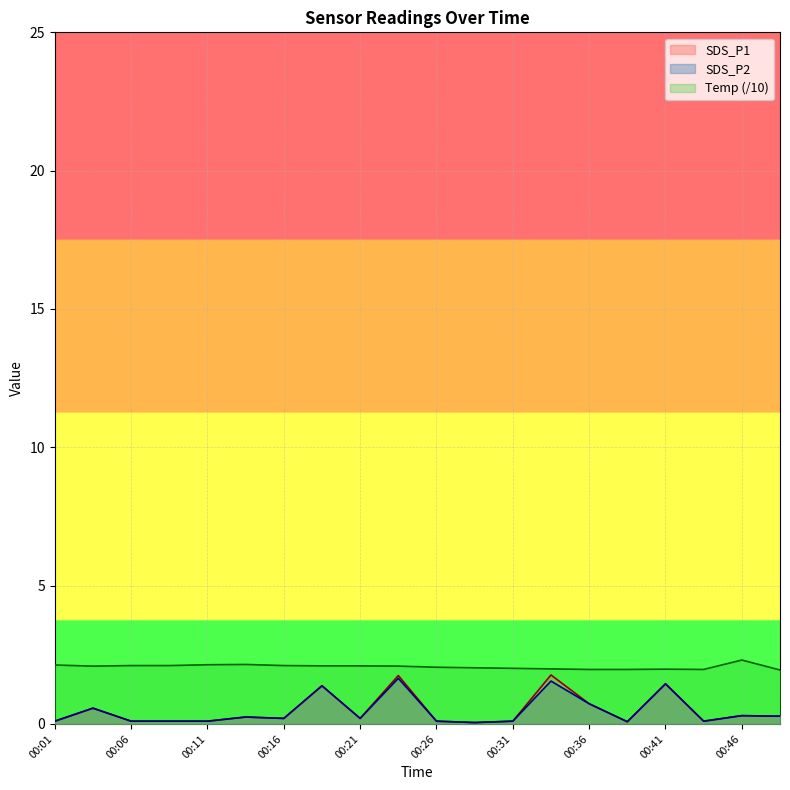

True or false: SDS_P2 has a value of 0.3 at 00:46.

True